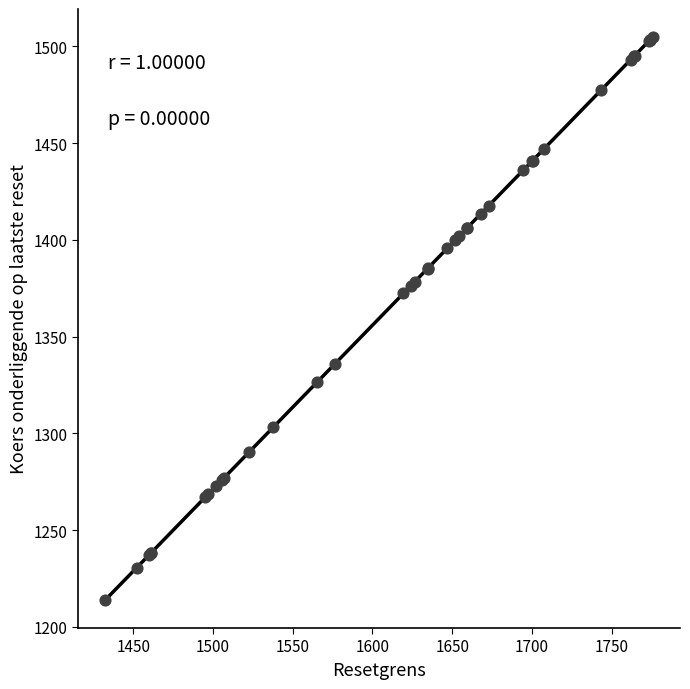

What Y value in the scatter plot is closest to 1359?

1372.4